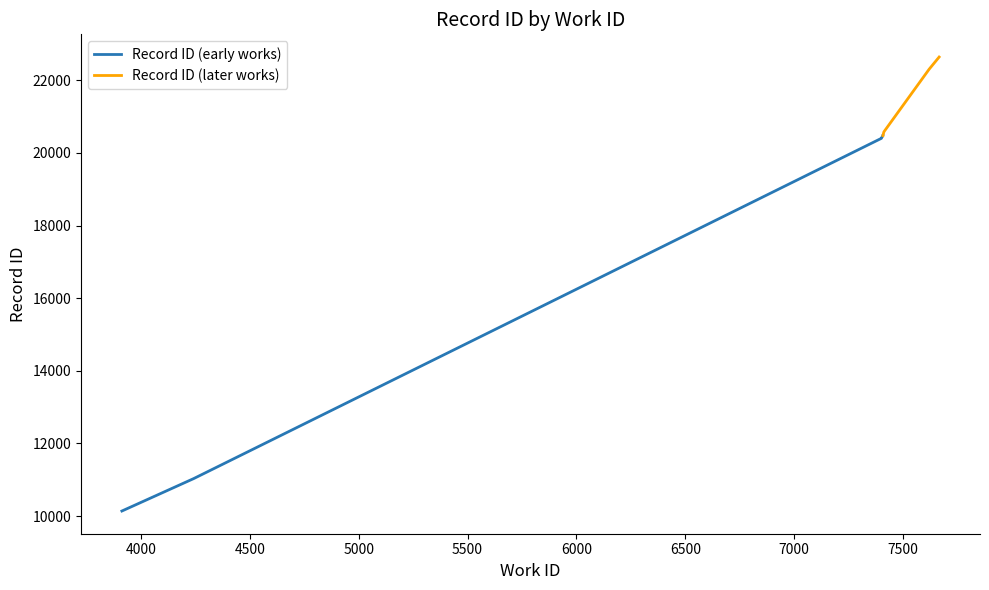

What is the sum of the values at 7407 and 7665?

43113